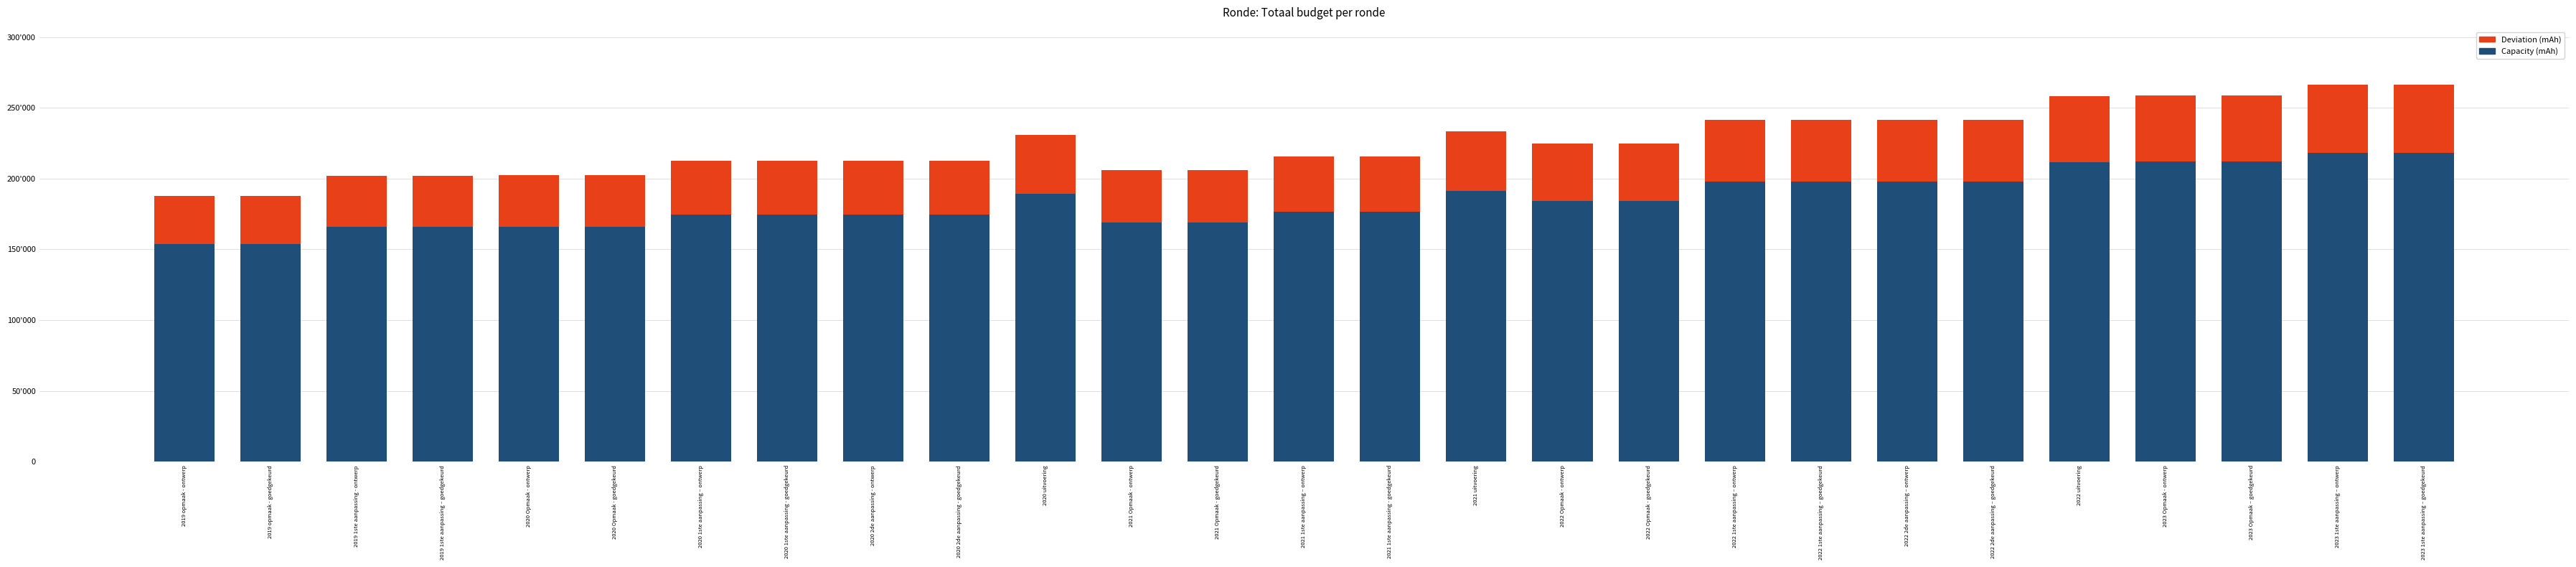

What is the sum of the Capacity (mAh) values at 2022 1ste aanpassing – goedgekeurd and 2021 Opmaak - goedgekeurd?

366601